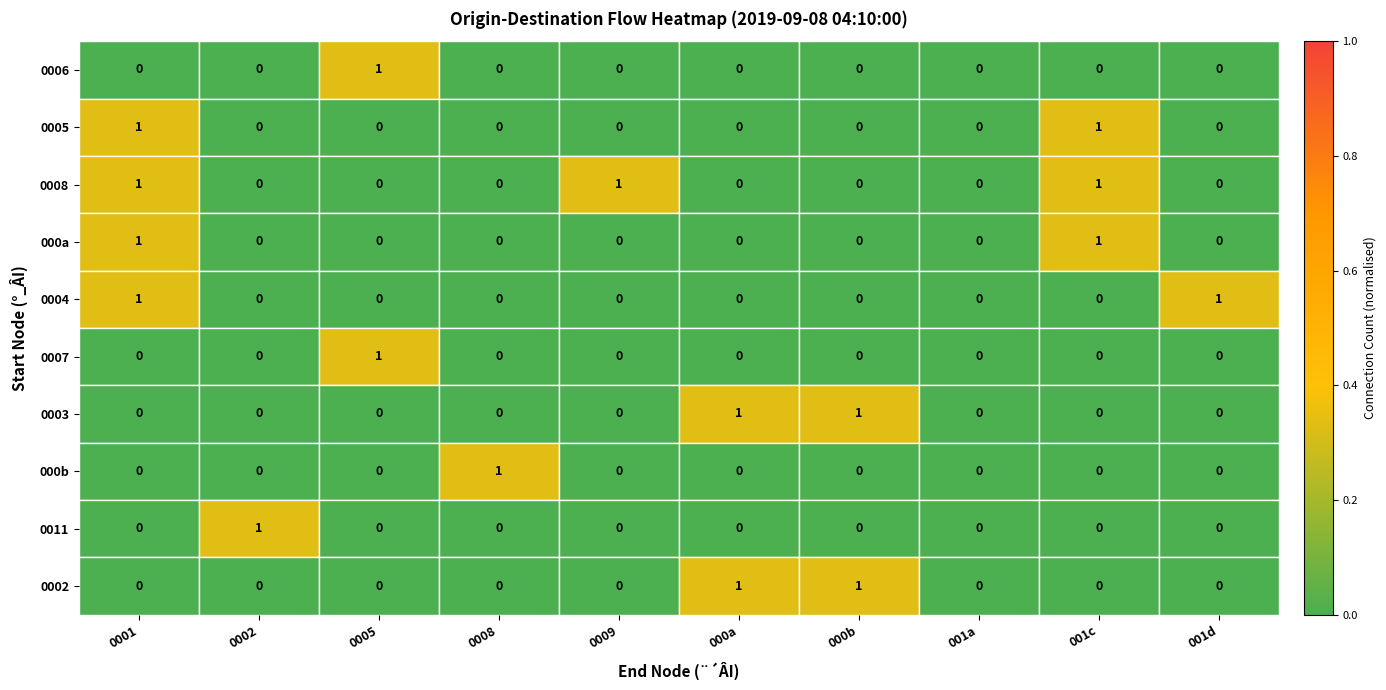

Count the 0005 values in the range 0 to 1.

10